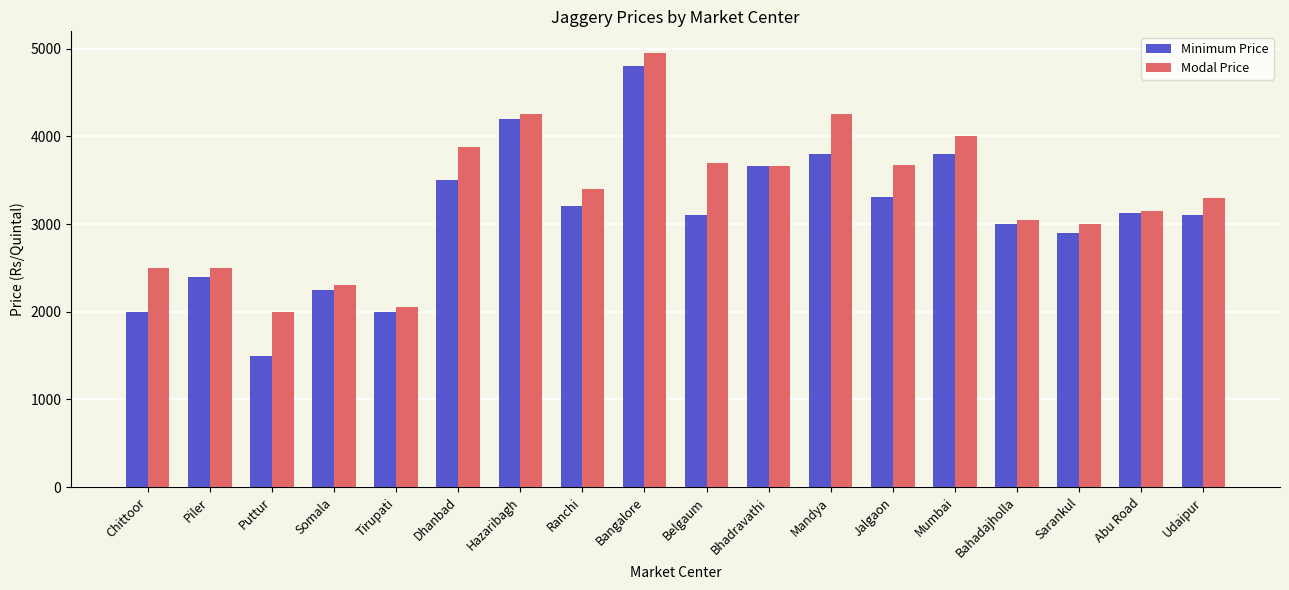

What is the difference between the maximum and minimum values in the Modal Price series?

2950